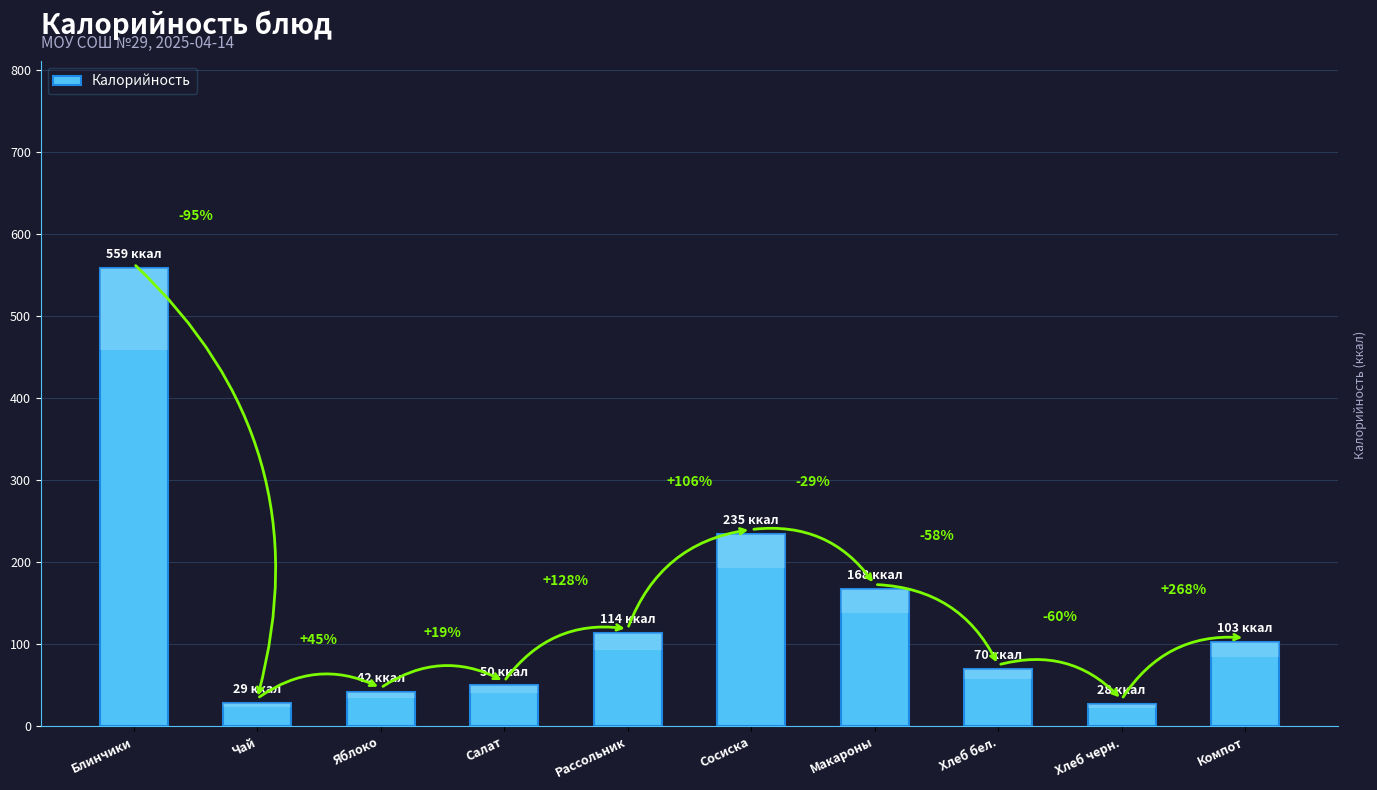

Reading left to right, what are all the values shown in this chart?

Блинчики=559	Чай=29	Яблоко=42	Салат=50	Рассольник=114	Сосиска=235	Макароны=168	Хлеб бел.=70	Хлеб черн.=28	Компот=103